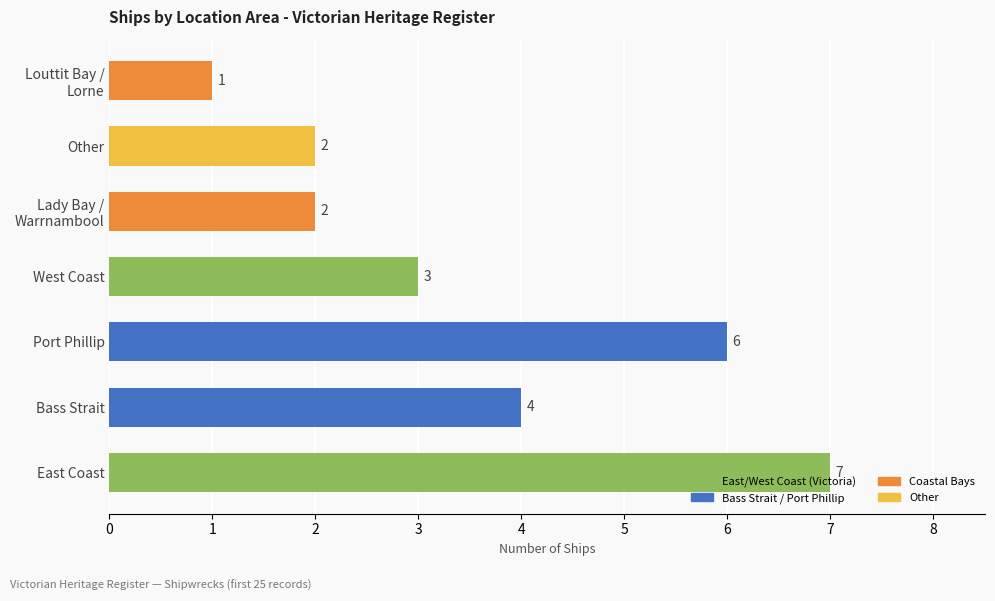

The value at Bass Strait is 4. True or false?

True